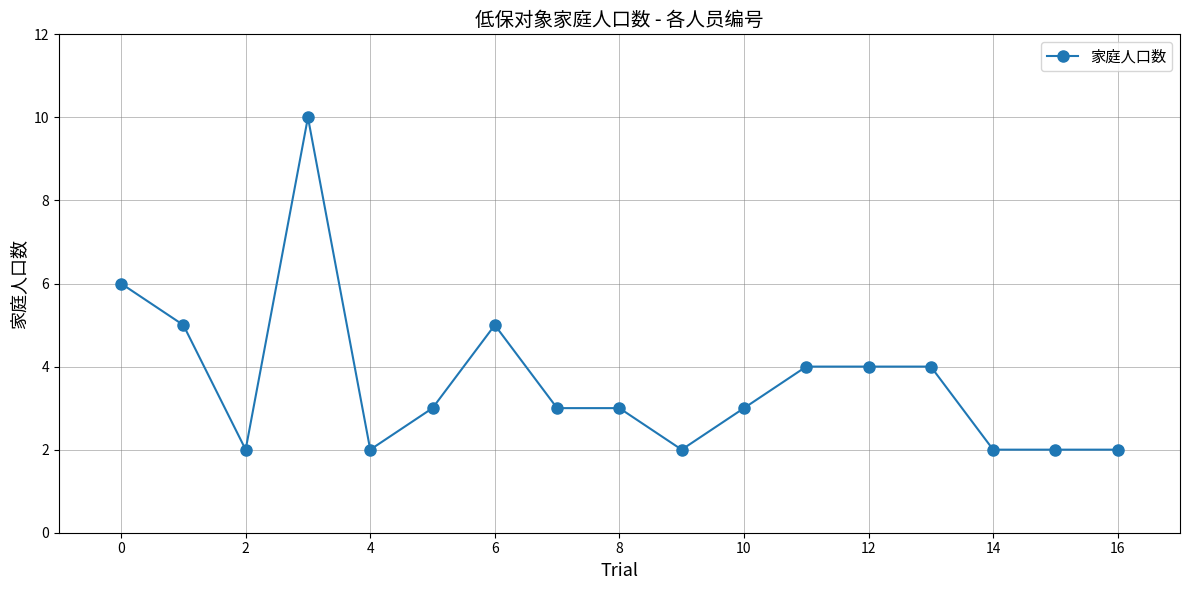

True or false: the data has more than 0 interior local peaks.

True